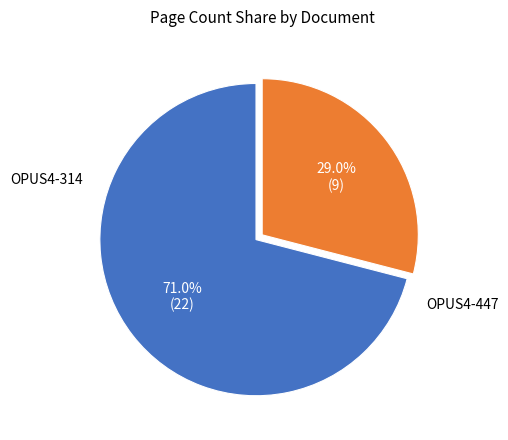

True or false: OPUS4-447 accounts for 38% of the total.

False